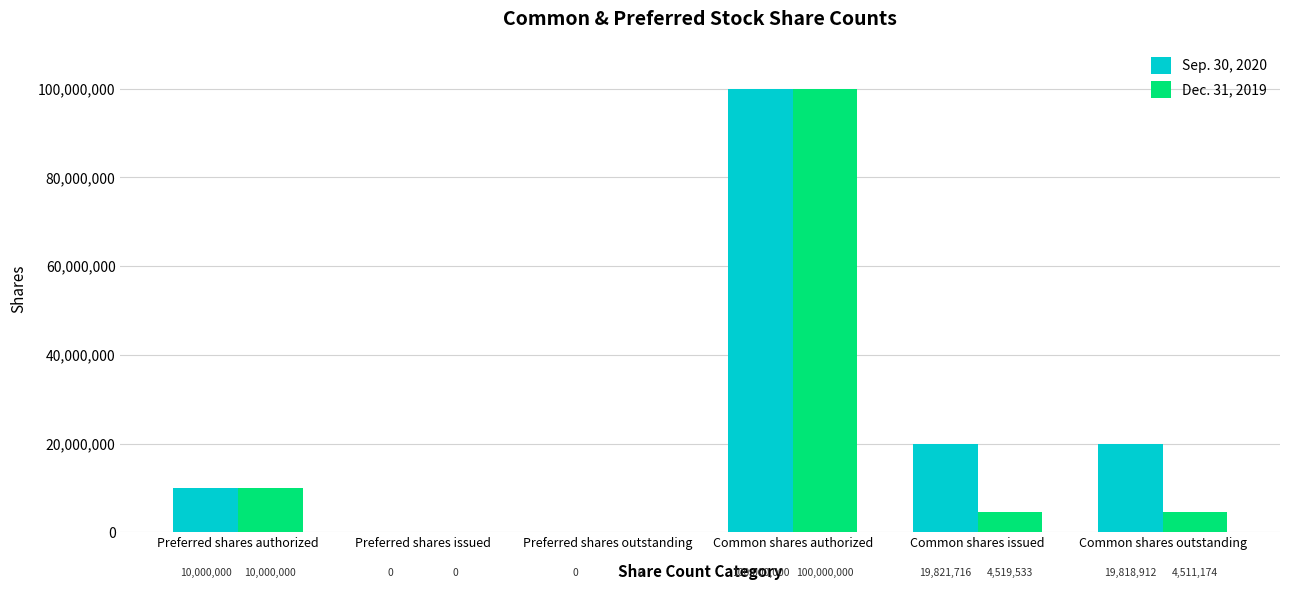

What is the sum of the Dec. 31, 2019 values at Preferred shares authorized and Common shares authorized?

110000000